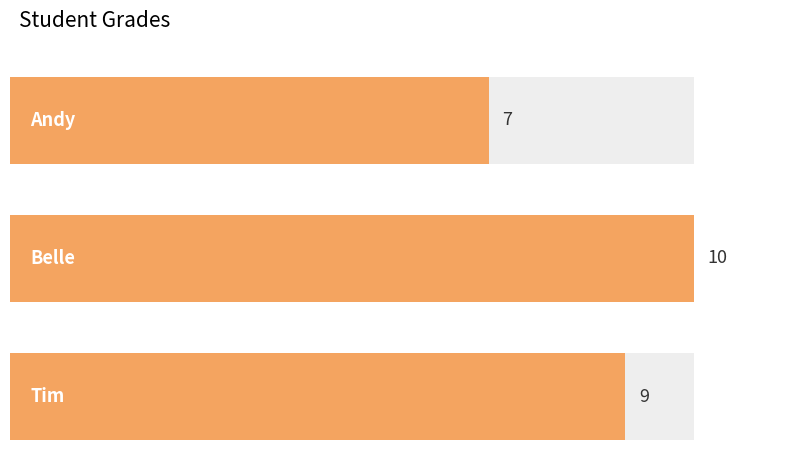

List the labels in order of value, largest first.

Belle, Tim, Andy